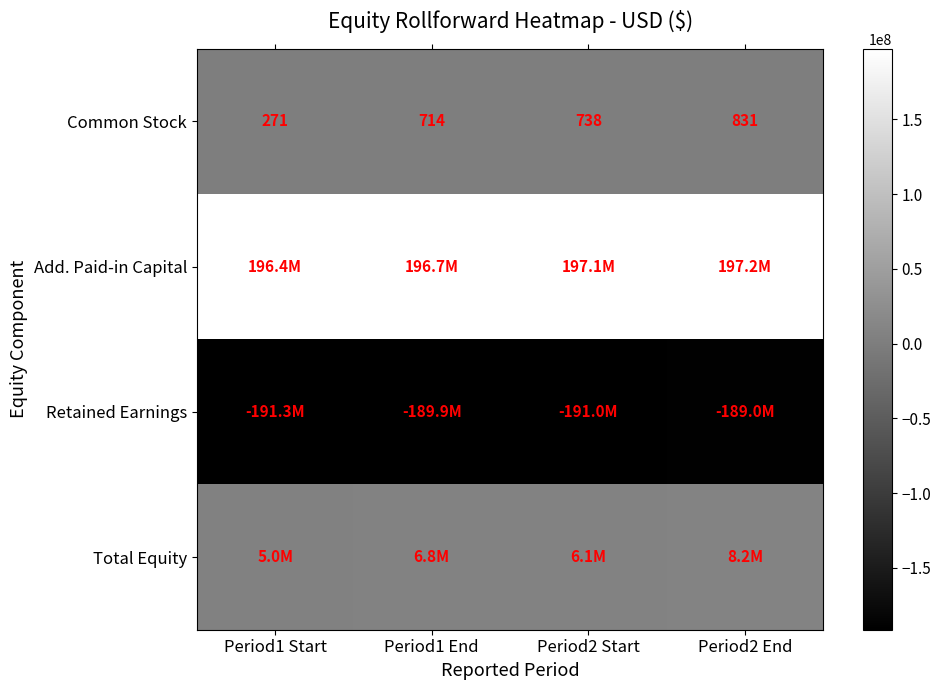

How many categories are shown in the chart?

4